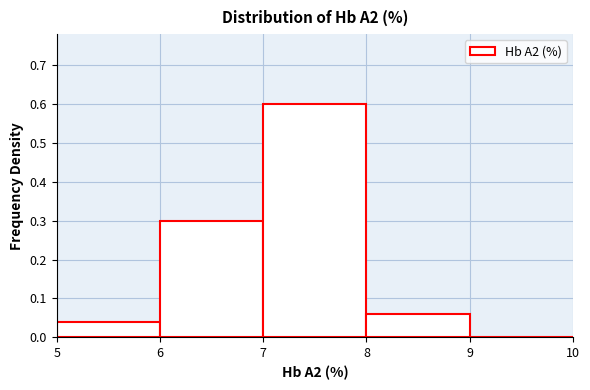

Over which range of the x-axis is the bar tallest?

7 to 8